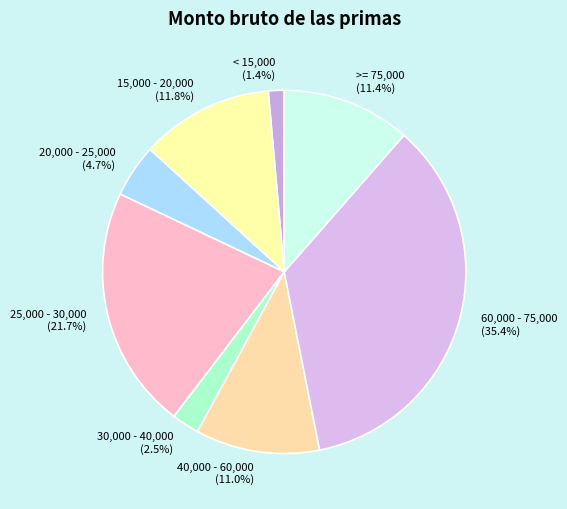

How many slices are in this pie chart?

8